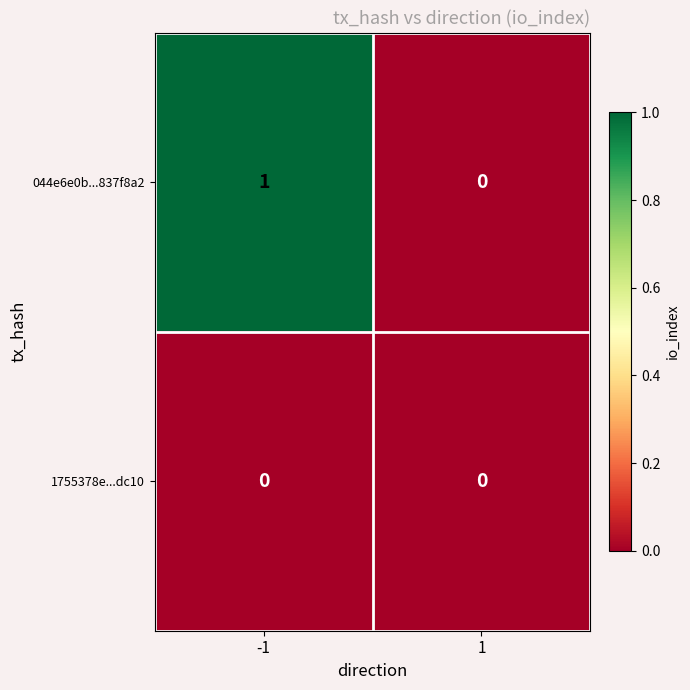

Rank the categories by 044e6e0b...837f8a2 value from lowest to highest.

1, -1